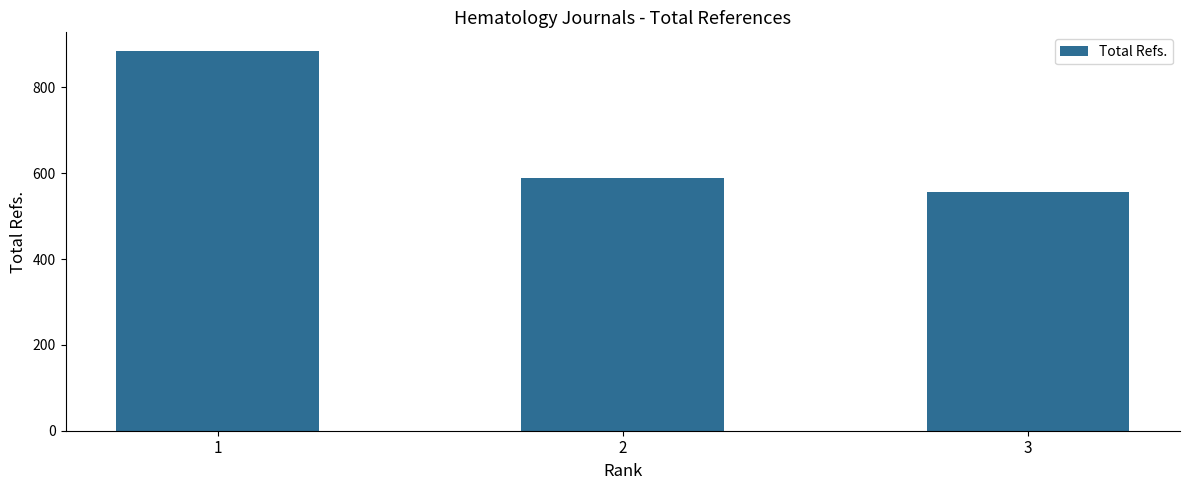

What is the change in value from 1 to 2?

-295